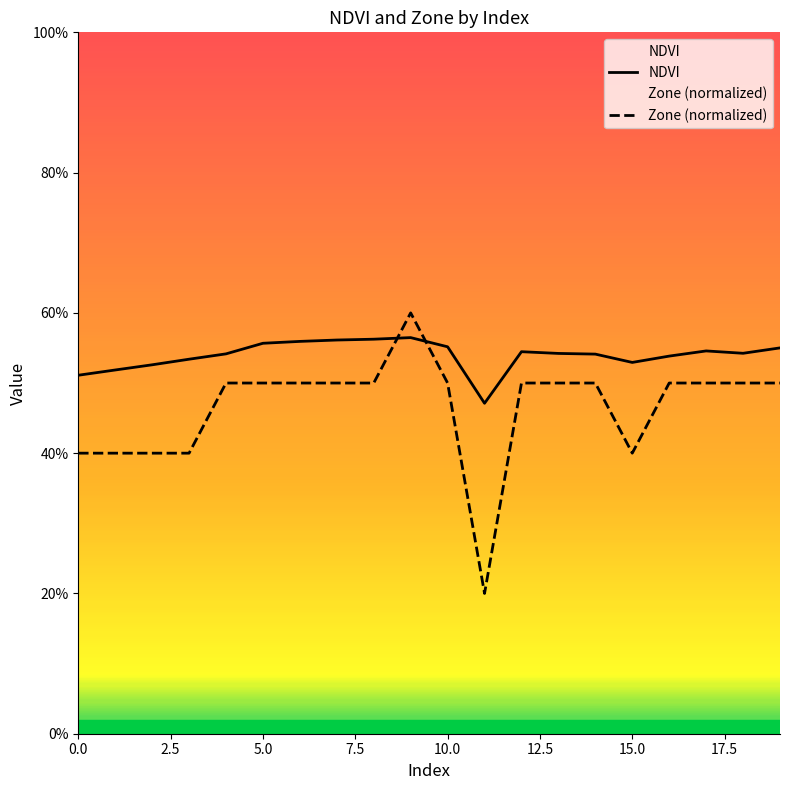

Is the value of NDVI at 12 greater than the value of Zone (normalized) at 19?

Yes